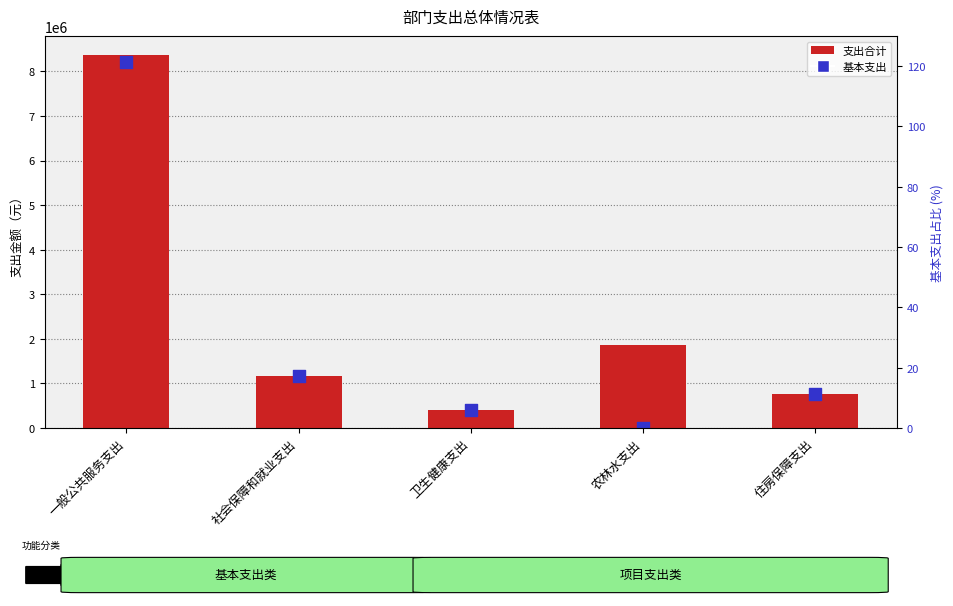

Which series contains the lowest Y value?

基本支出